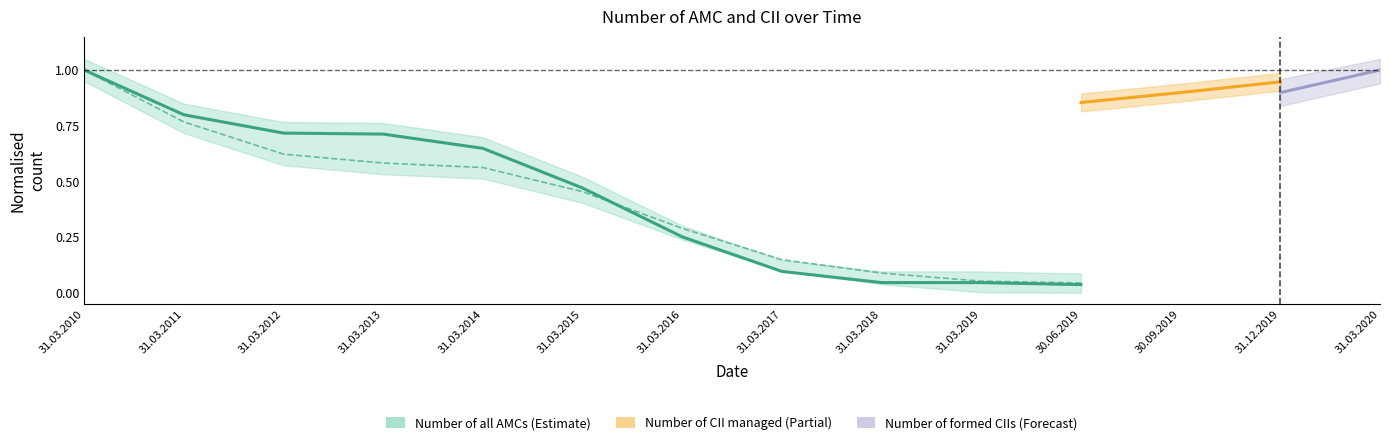

Where is the data nearest to the value 0?

30.06.2019